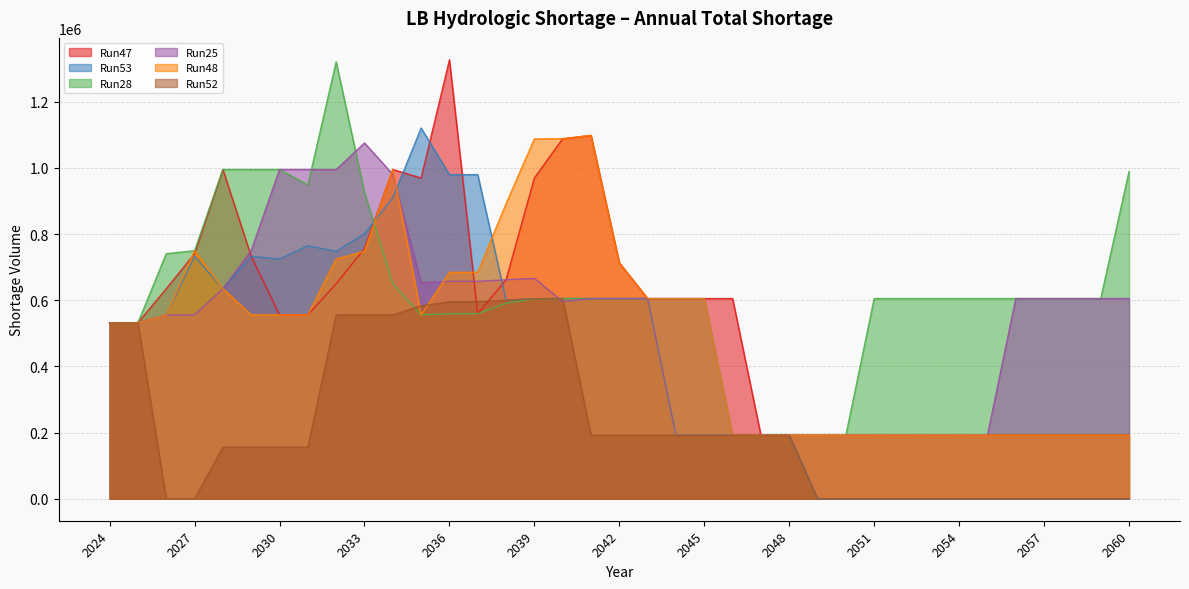

How many intersections are there between Run25 and Run48?

5